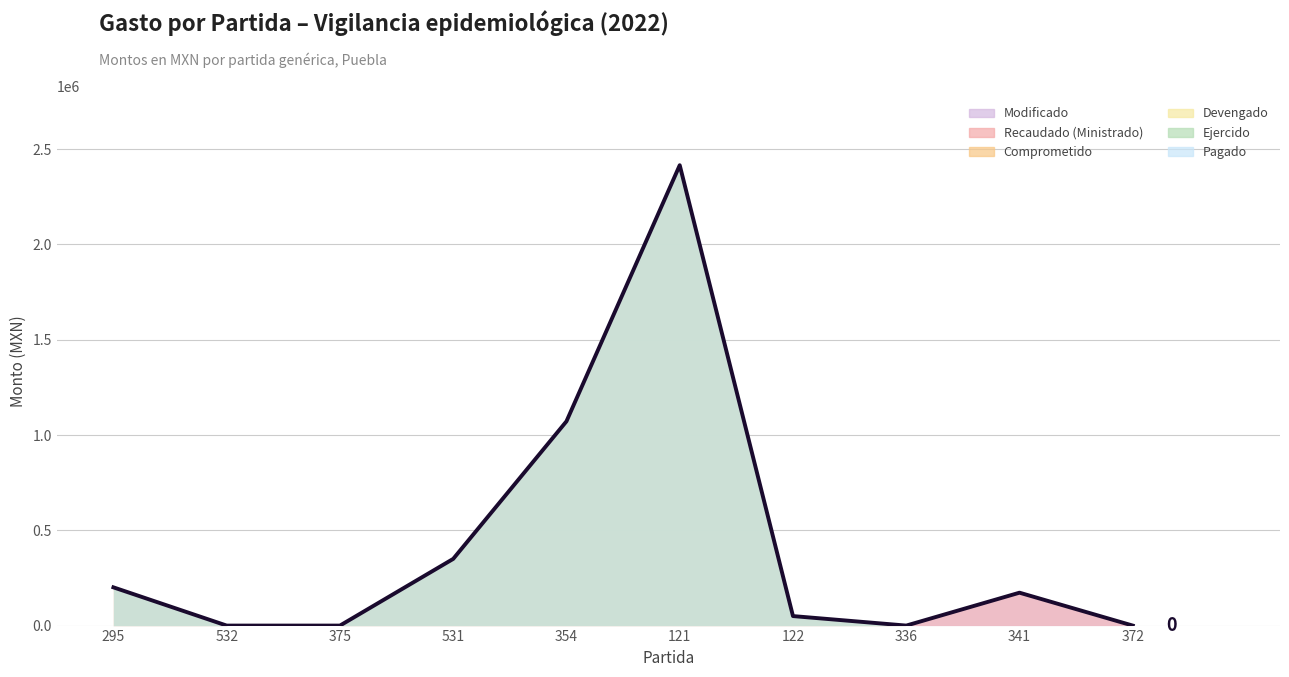

True or false: Recaudado (Ministrado) and Devengado intersect in this chart.

False